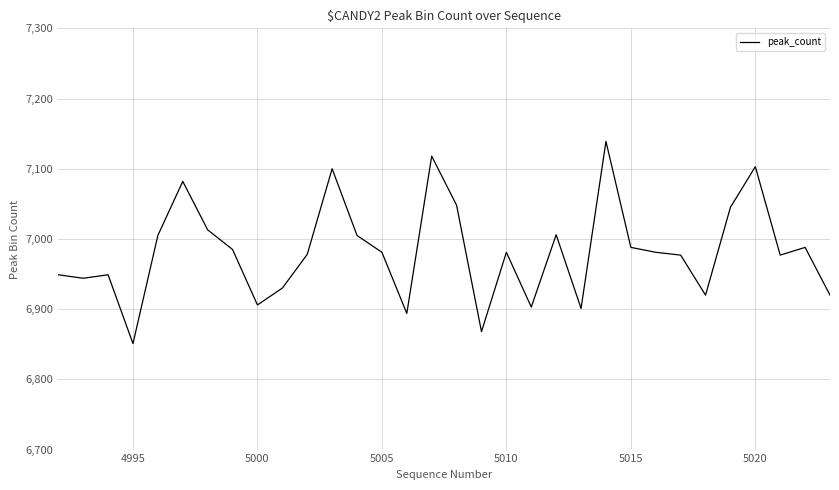

What is the smallest value displayed?

6851